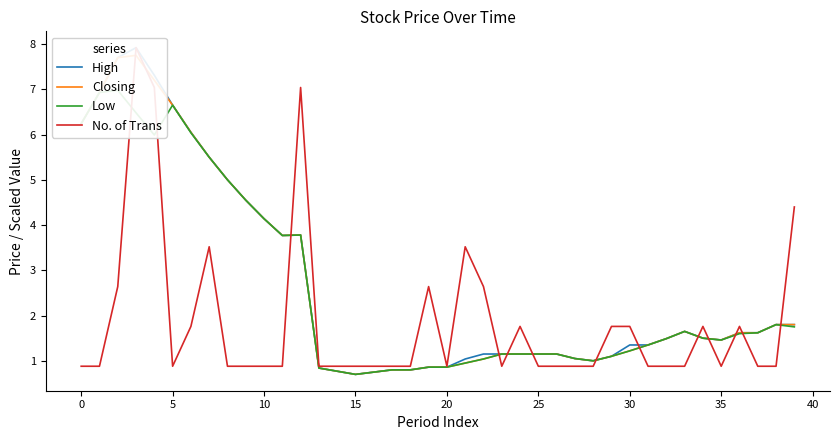

What is the value of the Closing point at the 21st from the left?

6.7